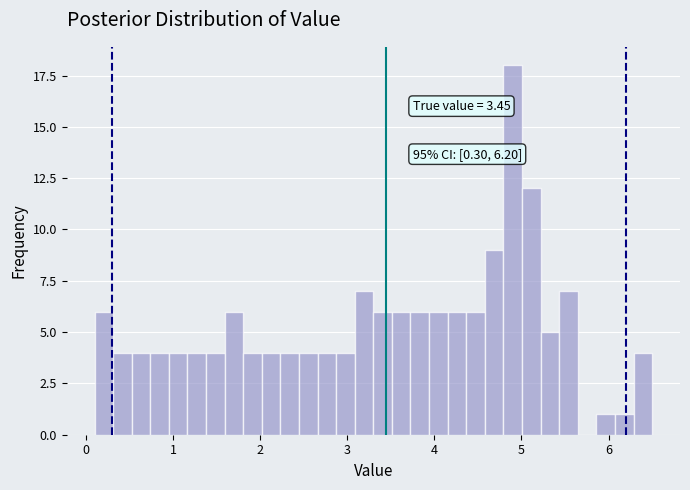

Around what value on the x-axis is the tallest bar? Give the approximate position of its centre, as read against the axis.

4.9